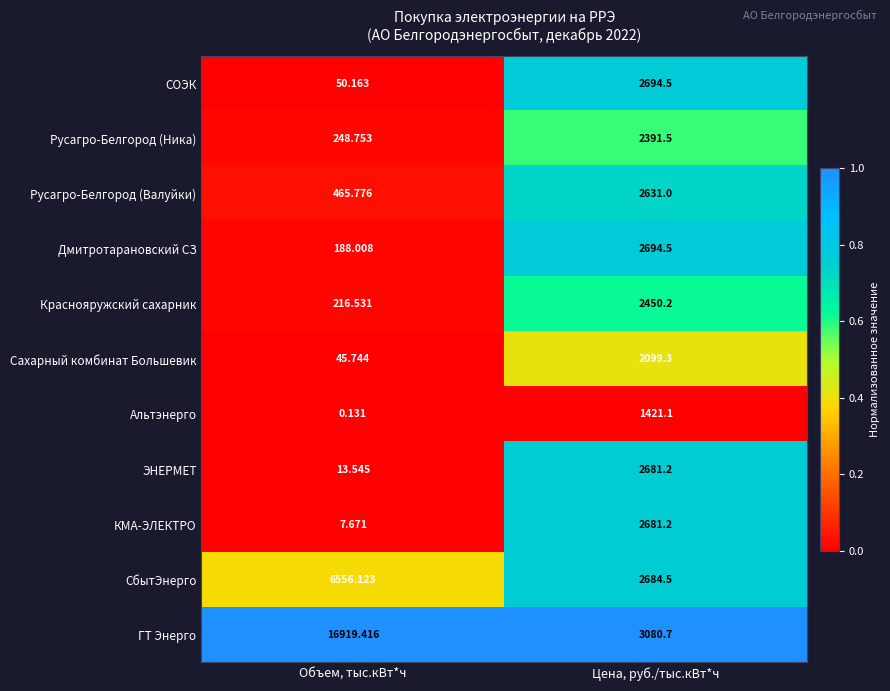

At which category is the sum across all series the highest?

Цена, руб./тыс.кВт*ч